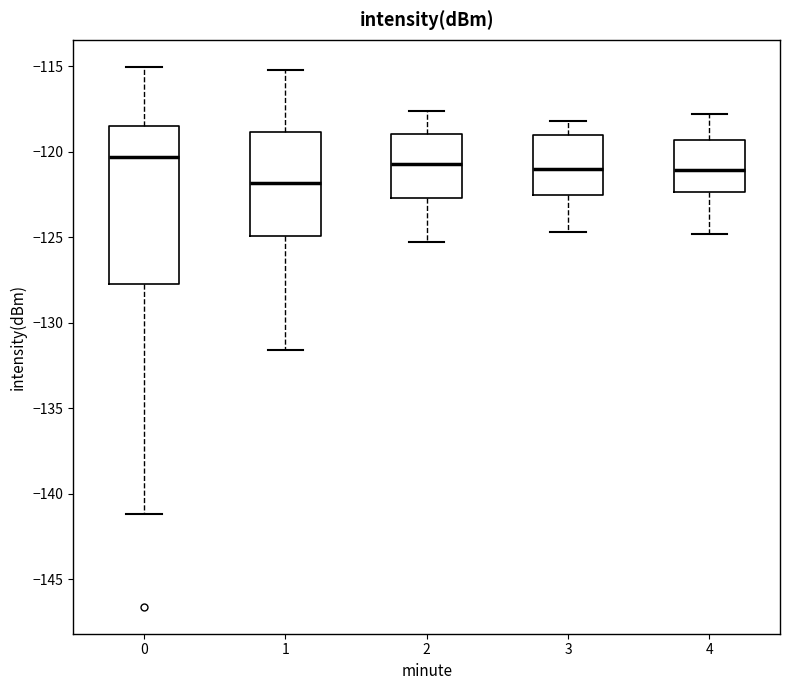

Reading left to right, transcribe this box plot: for each box, give where its median line is, the range the box spans, and where its two whiskers end, as read against the y-axis. The values are not printed on the chart, so give them approximately, as read against the axis.

0: median -120.5, box -127.5 to -118.5, whiskers -141.0 to -115.0
1: median -122.0, box -125.0 to -119.0, whiskers -131.5 to -115.0
2: median -120.5, box -122.5 to -119.0, whiskers -125.5 to -117.5
3: median -121.0, box -122.5 to -119.0, whiskers -124.5 to -118.0
4: median -121.0, box -122.5 to -119.5, whiskers -125.0 to -118.0